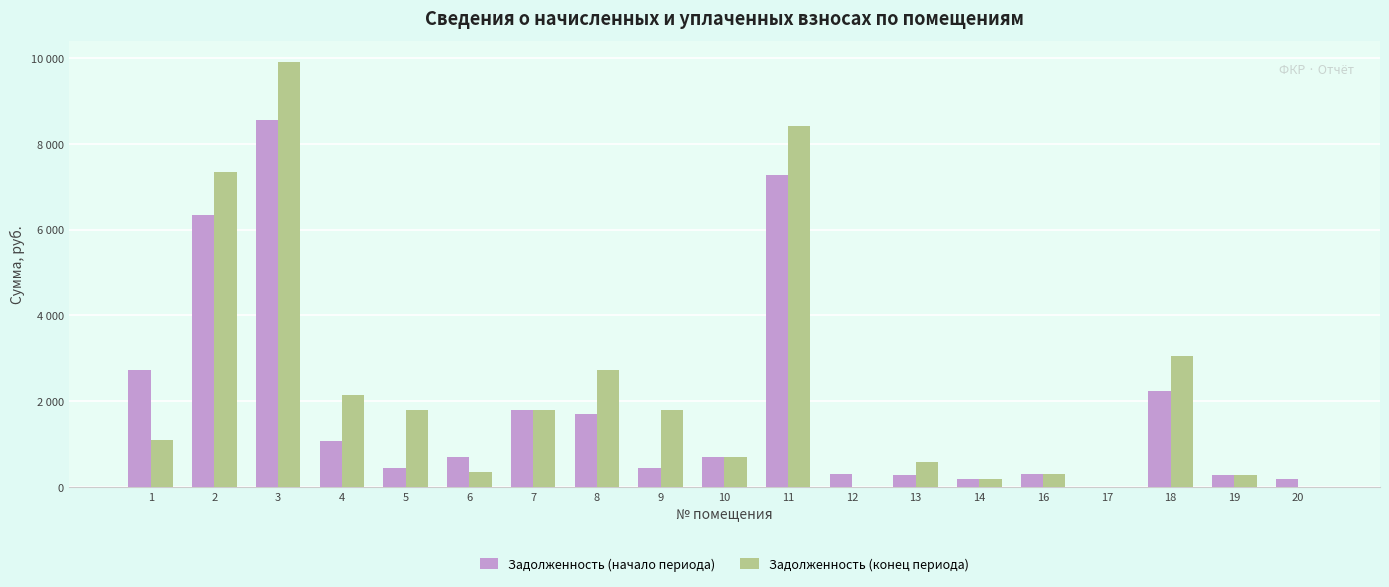

What is the difference between the second highest and second lowest values in the Задолженность (конец периода) series?

8414.6